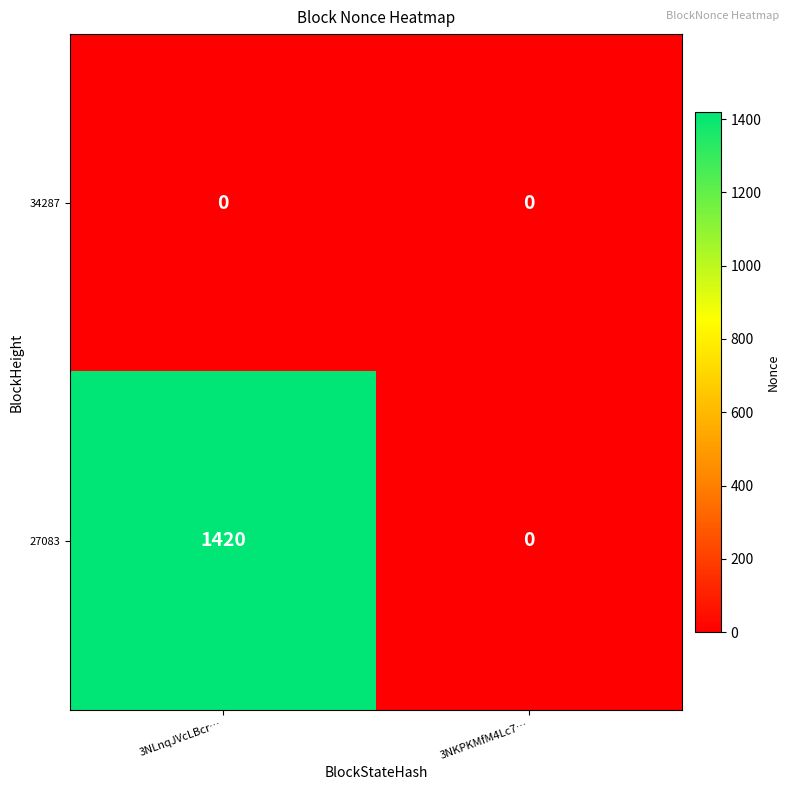

Rank the series by their maximum value, from highest to lowest.

27083, 34287